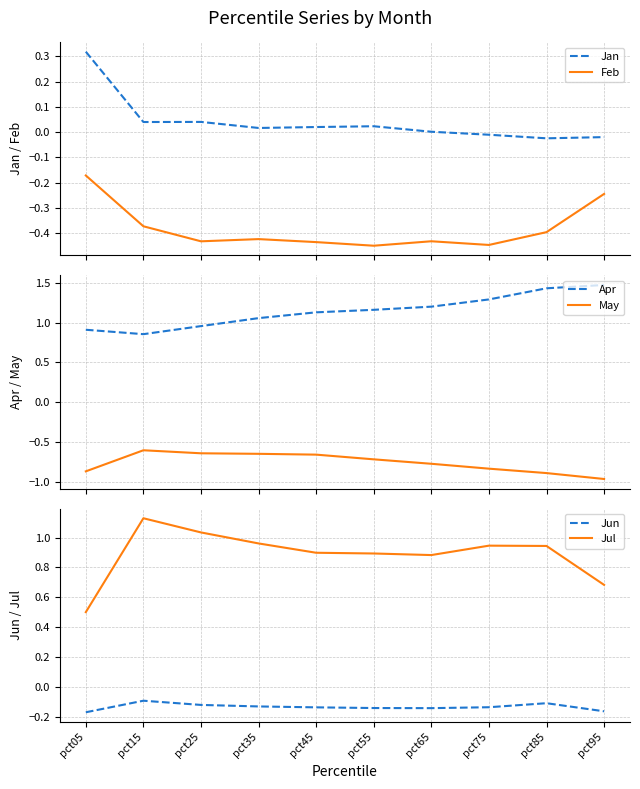

How many lines are shown in the chart?

6